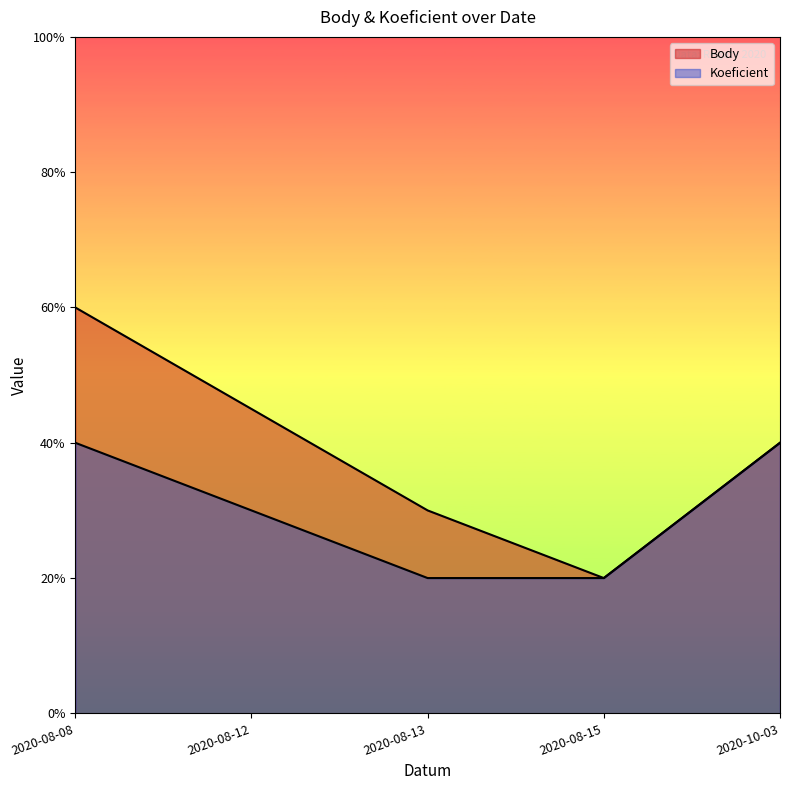

The value of Koeficient at 2020-08-12 is 3.0. True or false?

True